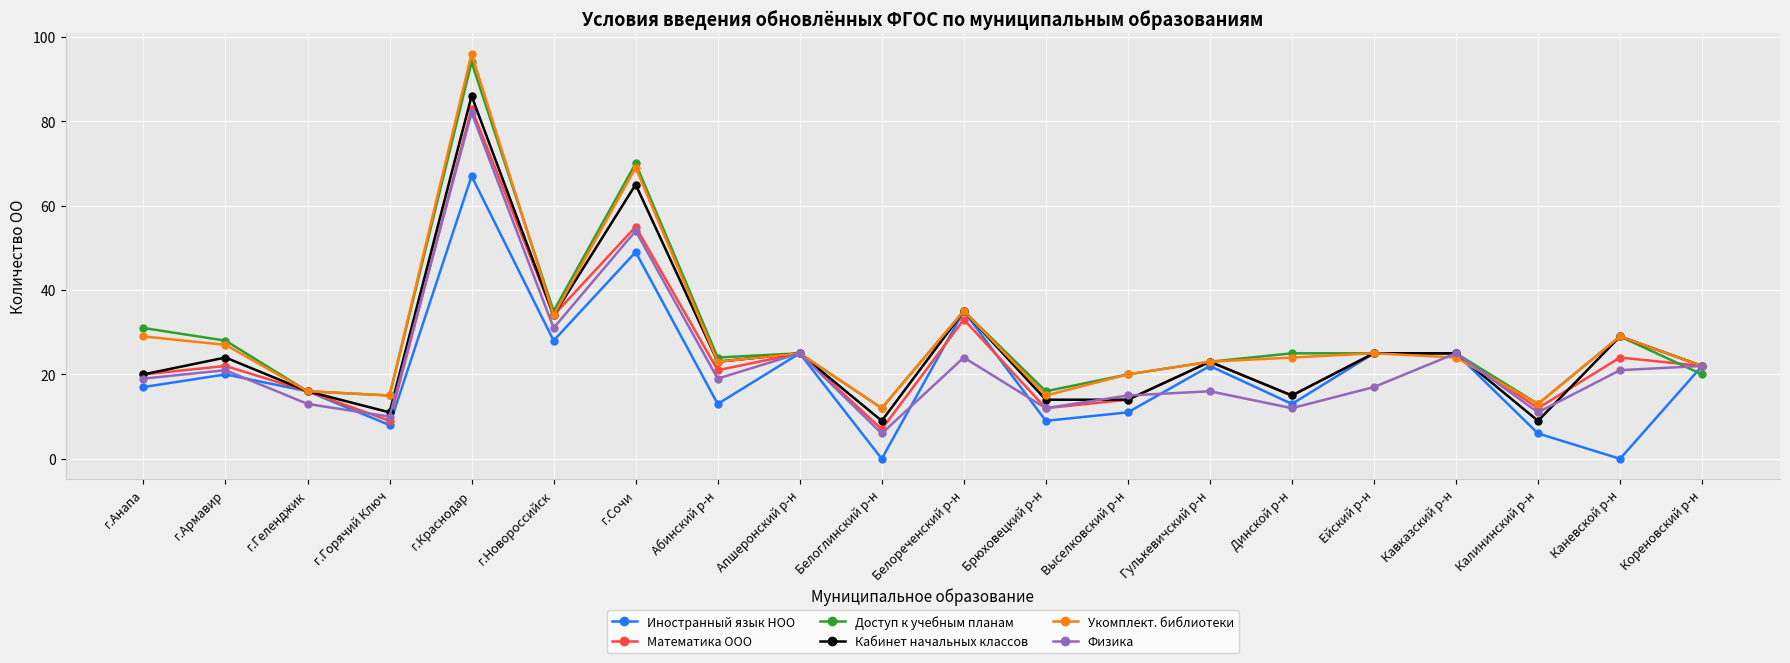

Does the chart have visible grid lines?

Yes